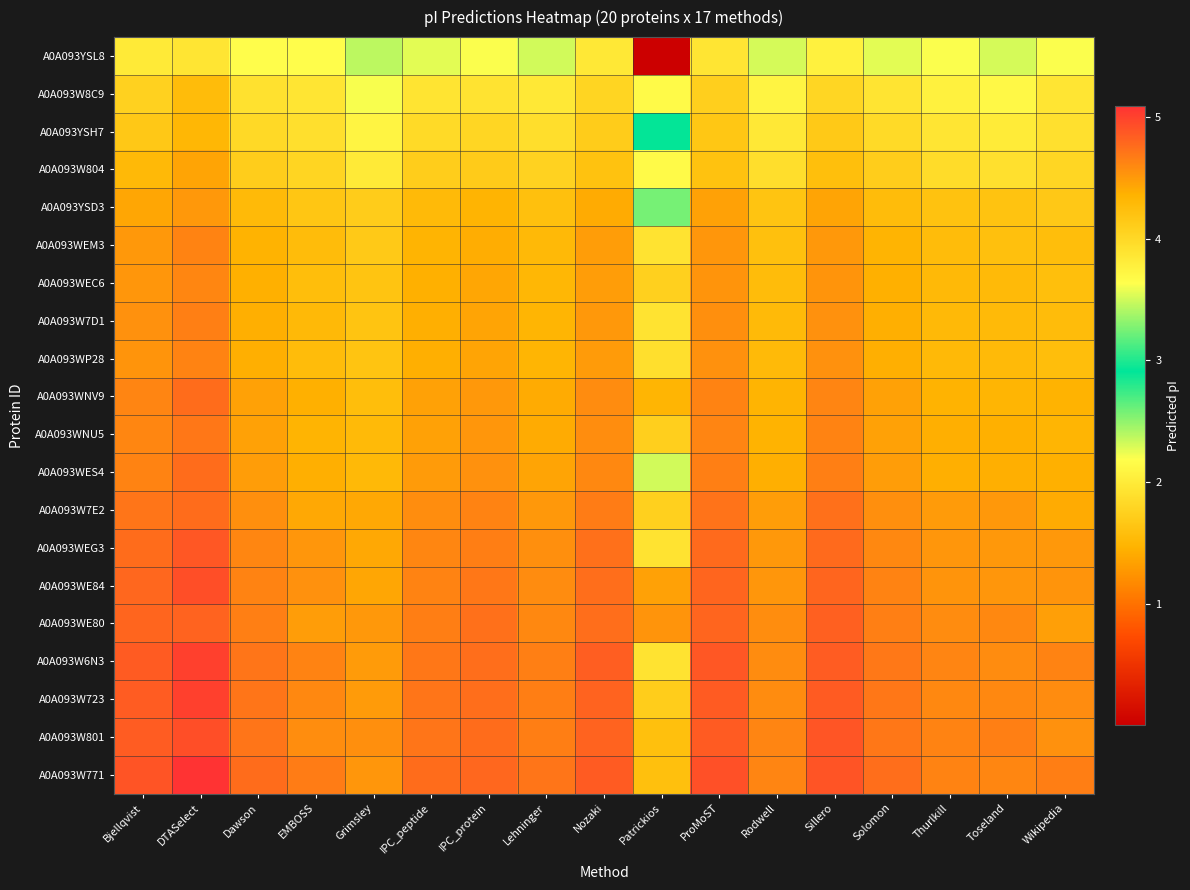

At which category does the chart reach its peak across all series?

DTASelect